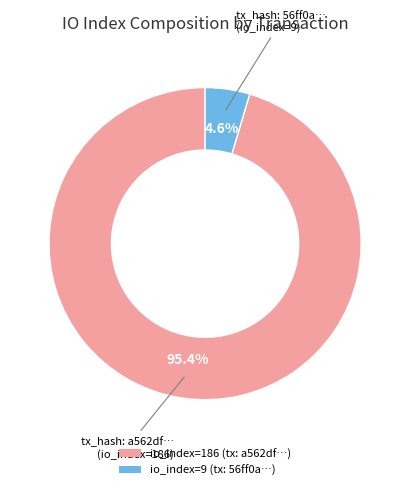

Combined, what portion of the pie is io_index=9 and io_index=186?

100.0%